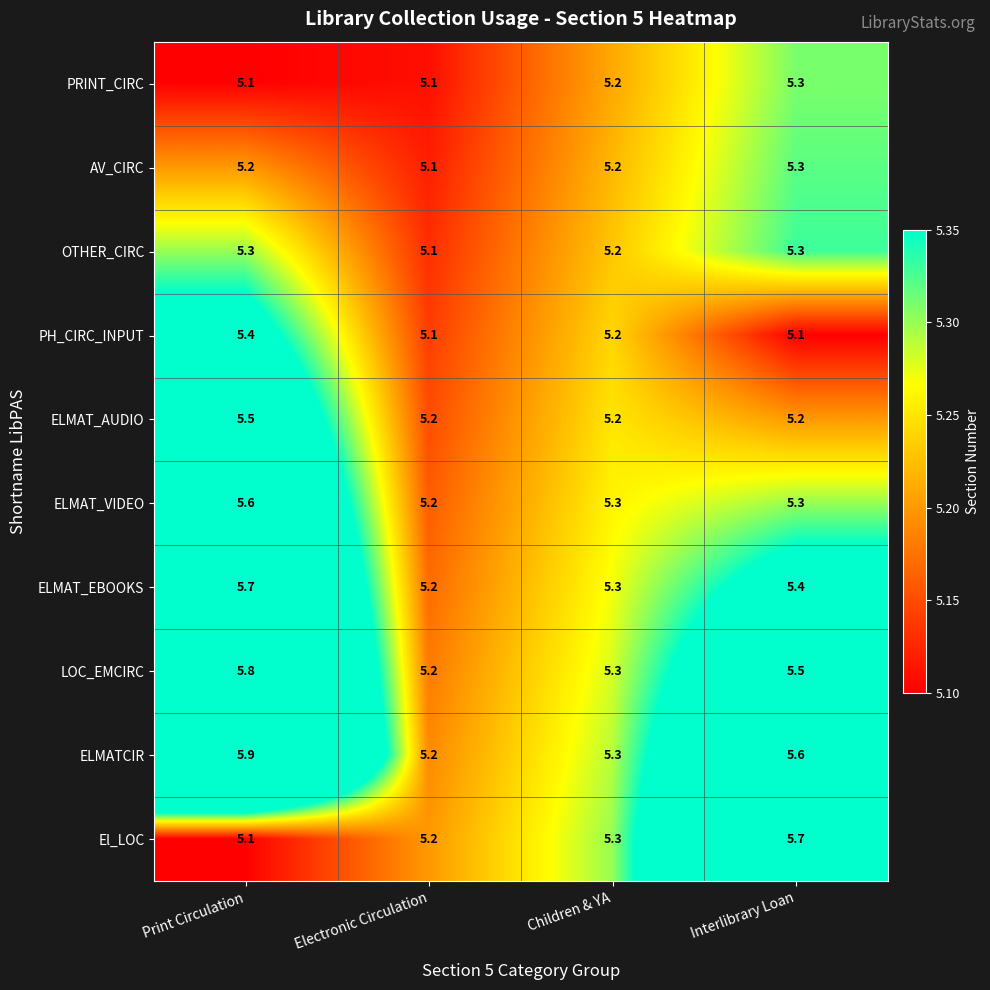

How many series are shown in this chart?

10